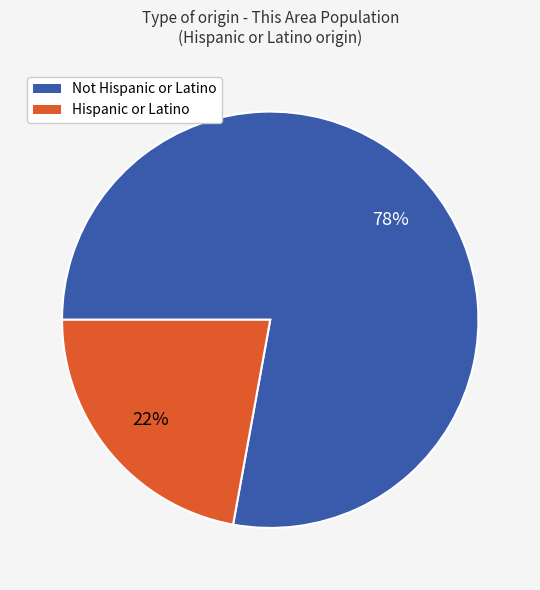

Does any single category account for the majority?

Yes